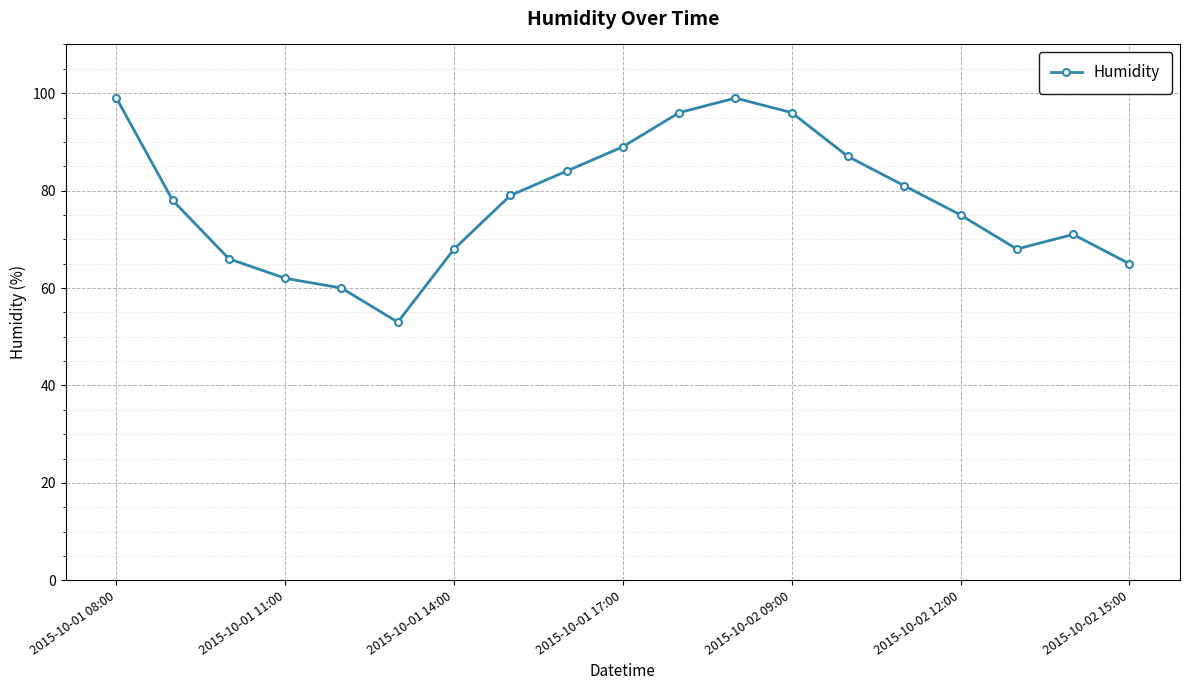

Count the number of data series in this chart.

1